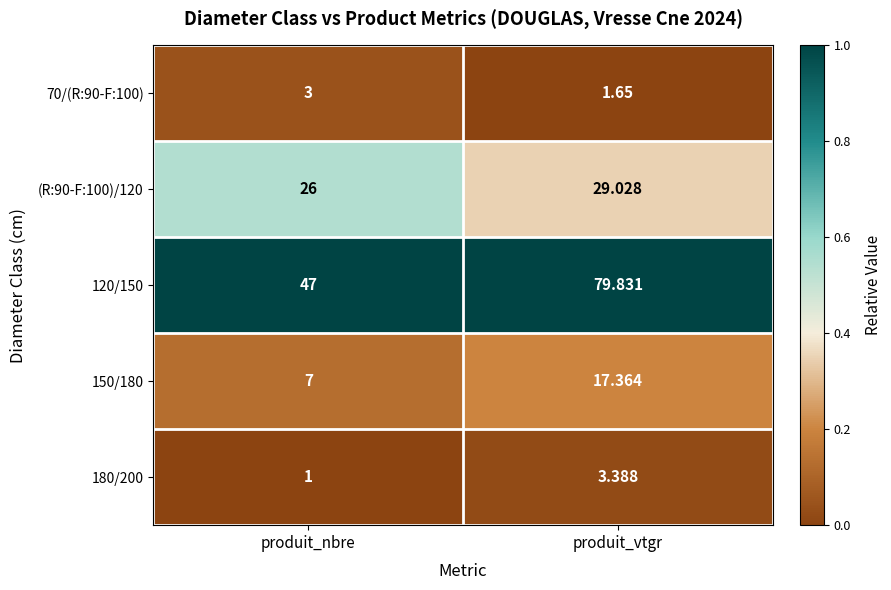

At which category is the sum across all series the highest?

produit_vtgr